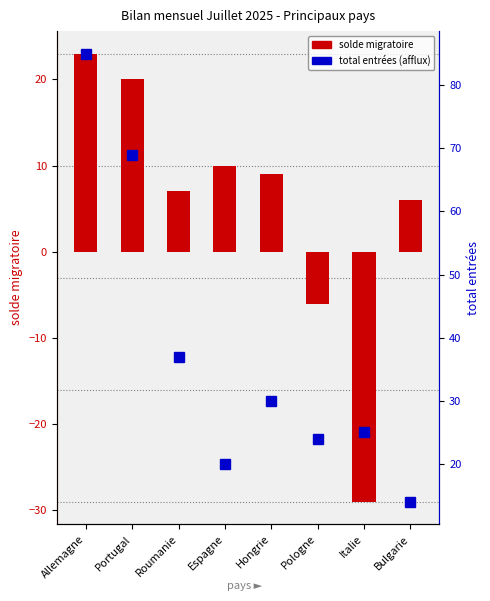

What is the average value of the total entrées (afflux) series?

38